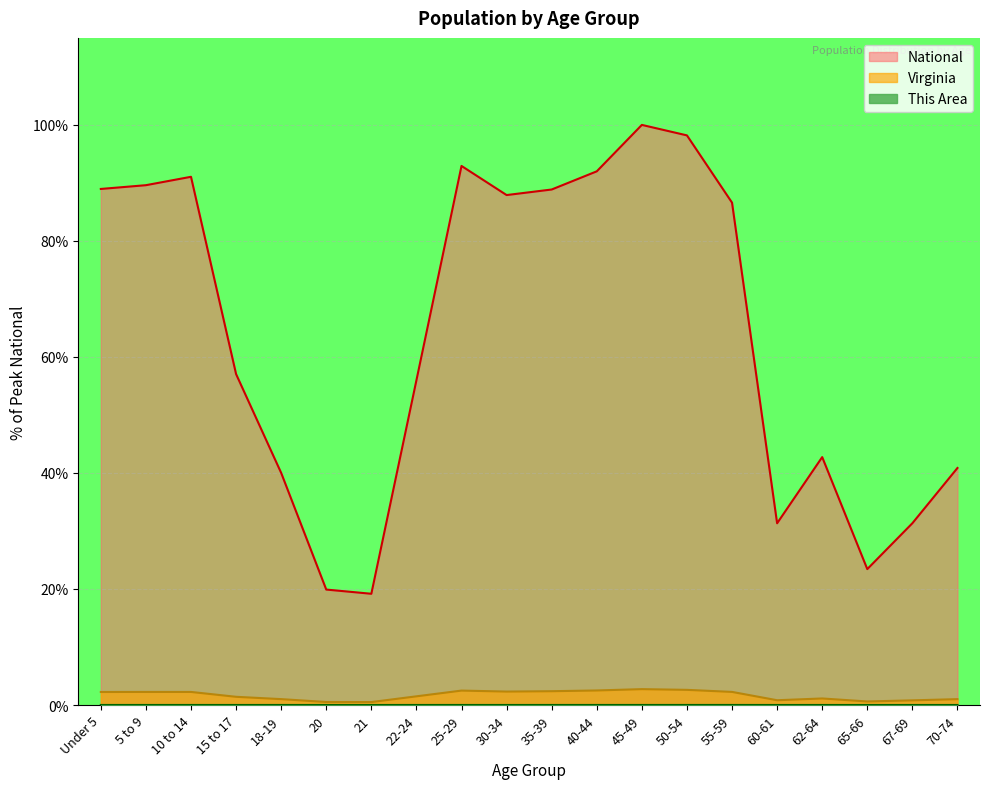

True or false: National has a value of 19.9 at 20.

True